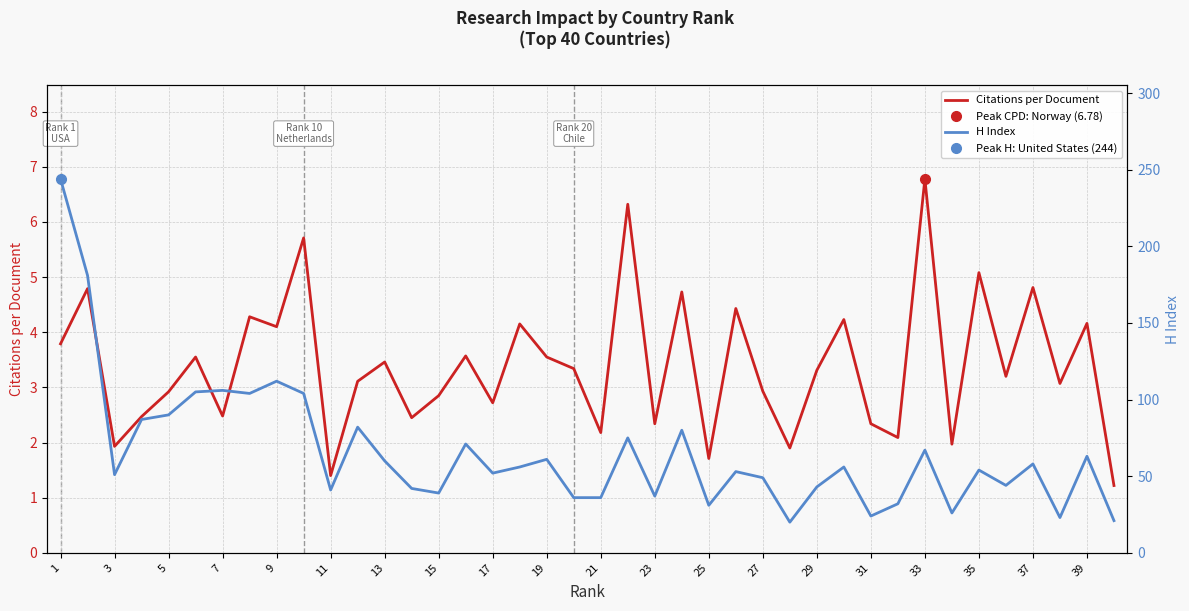

At which label does Citations per Document reach its peak?

33